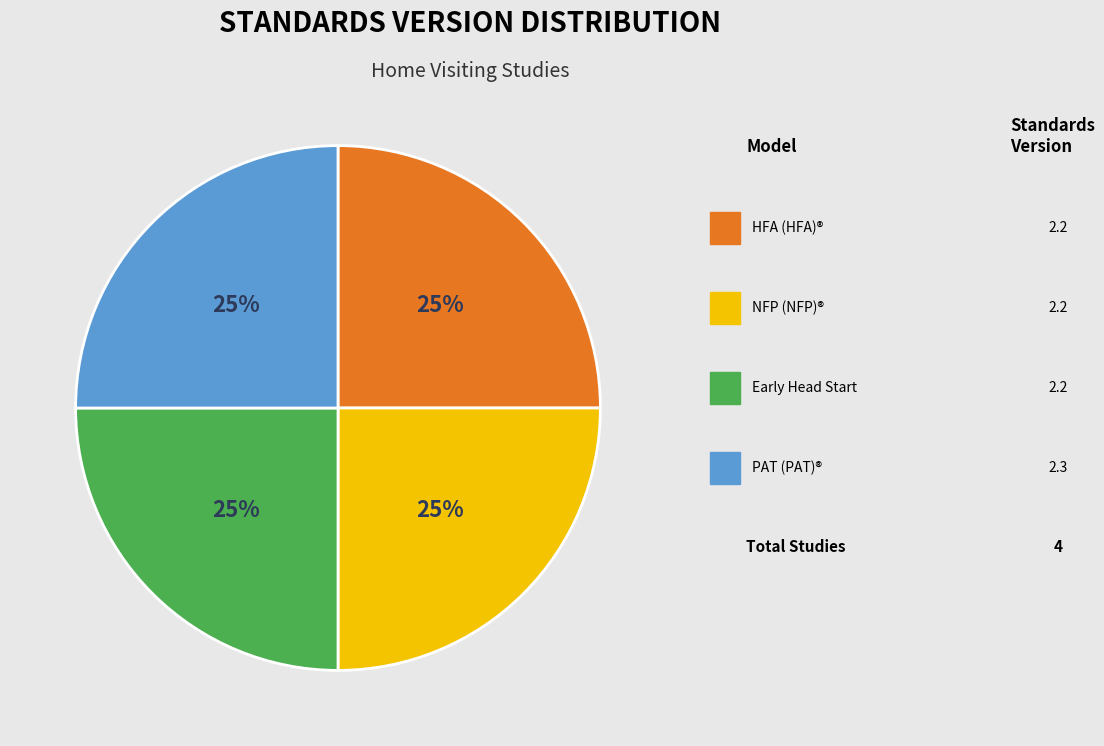

To the nearest percent, what is the difference between the largest and smallest slice percentages?

0%